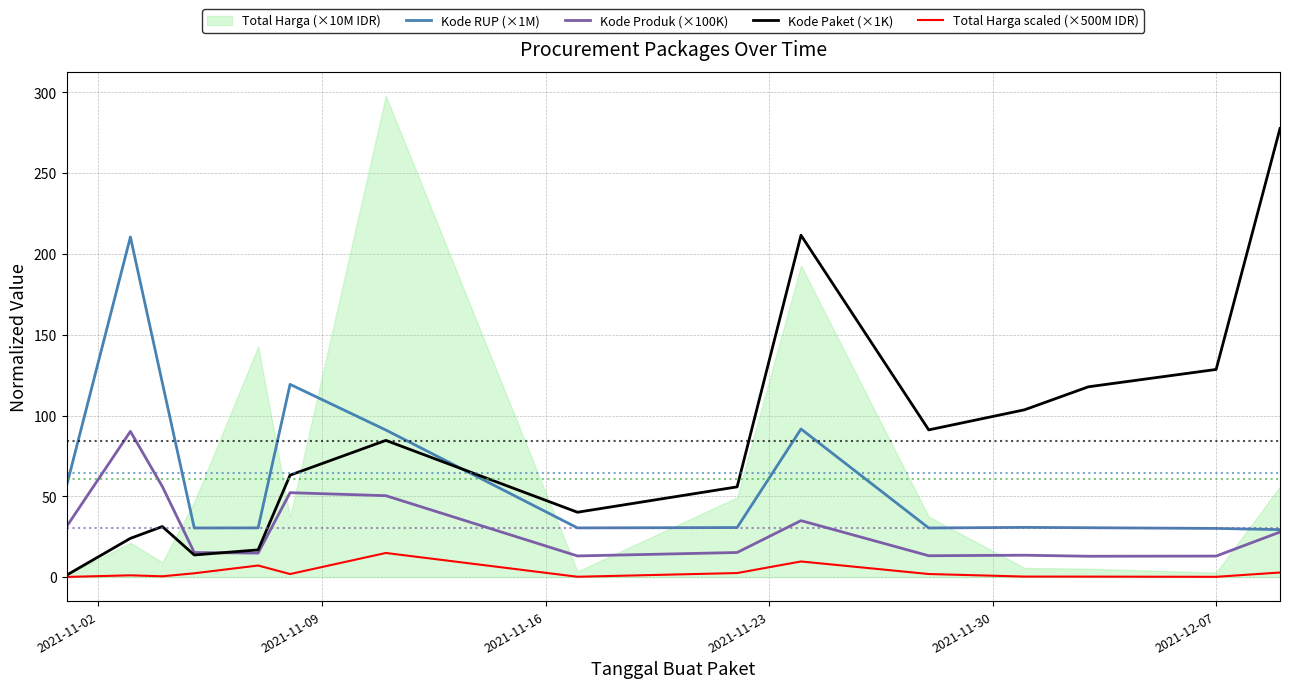

Which series has the largest range (max minus min)?

Kode Paket (×1K)